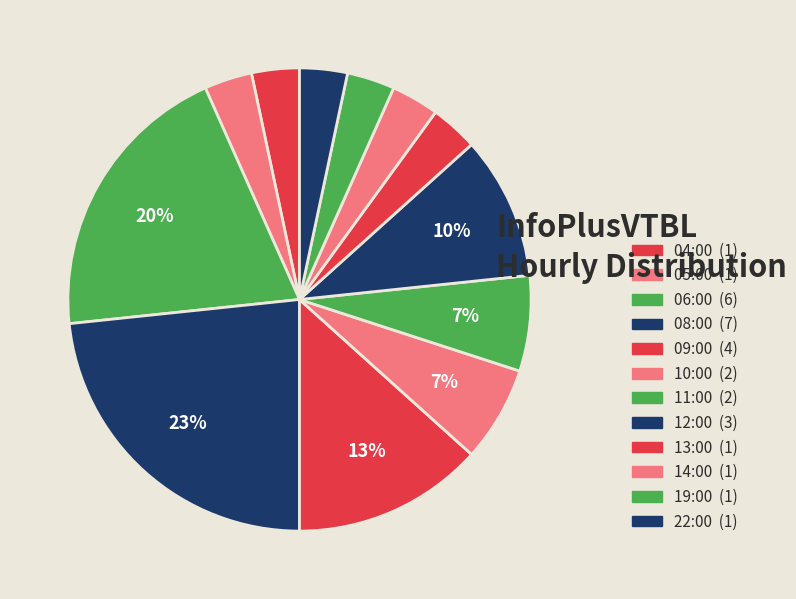

How many slices are in this pie chart?

12